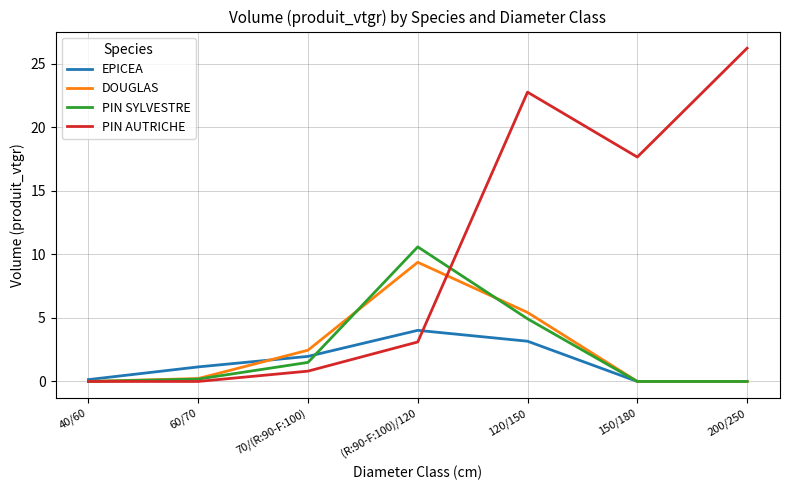

Which series changed the most between 70/(R:90-F:100) and 200/250?

PIN AUTRICHE